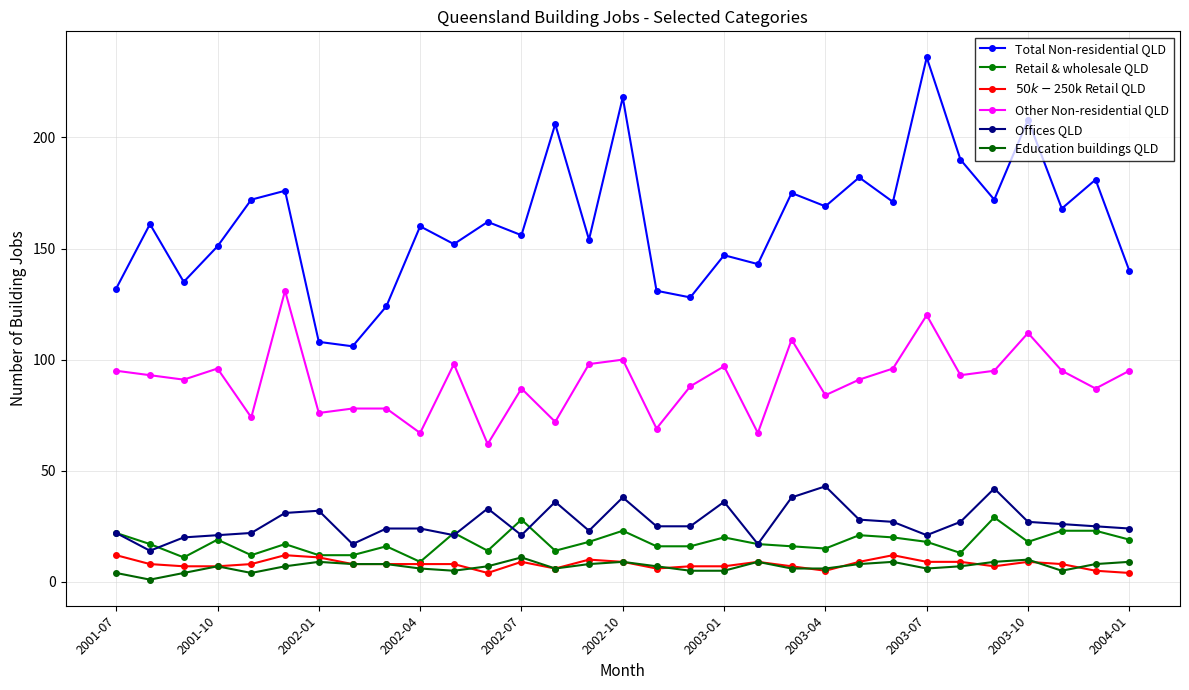

What is the maximum value shown in the chart?

236